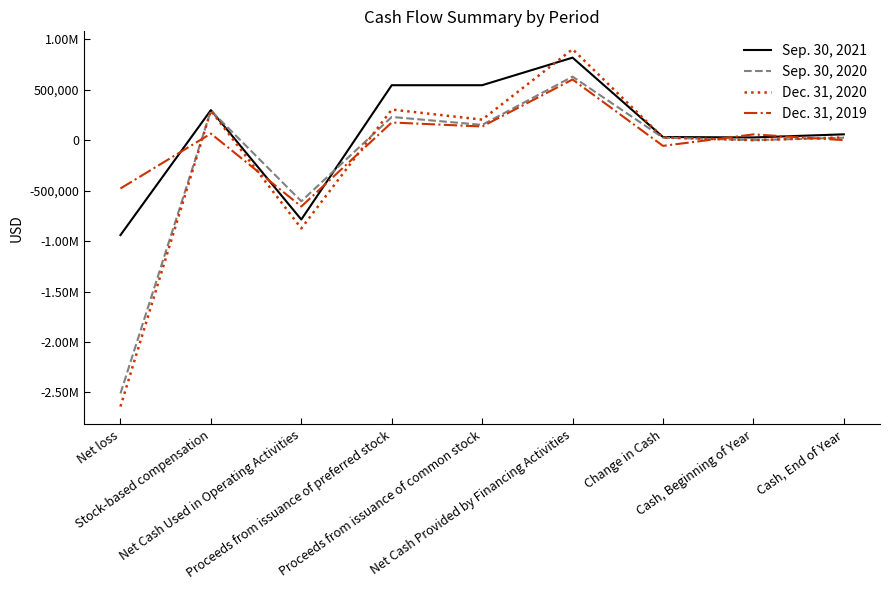

What is the average value of the Sep. 30, 2020 series?

-196099